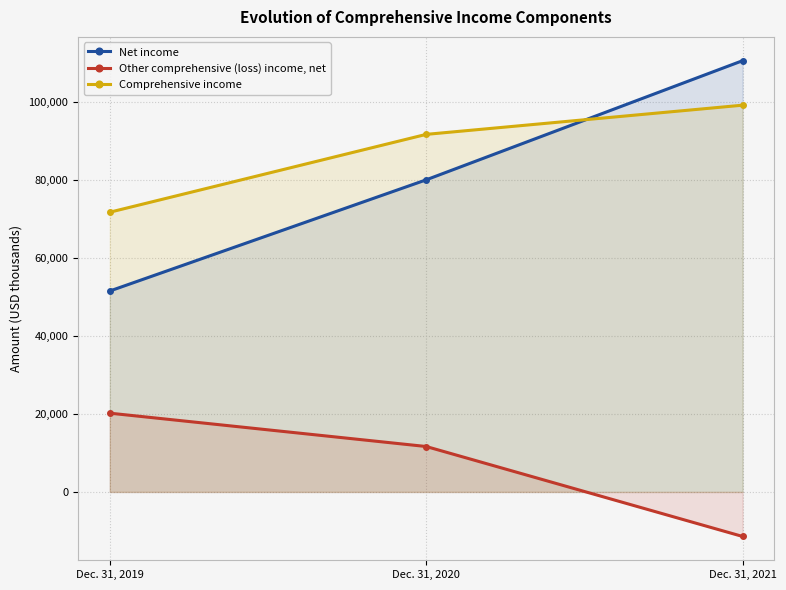

At which category is the sum across all series the highest?

Dec. 31, 2021